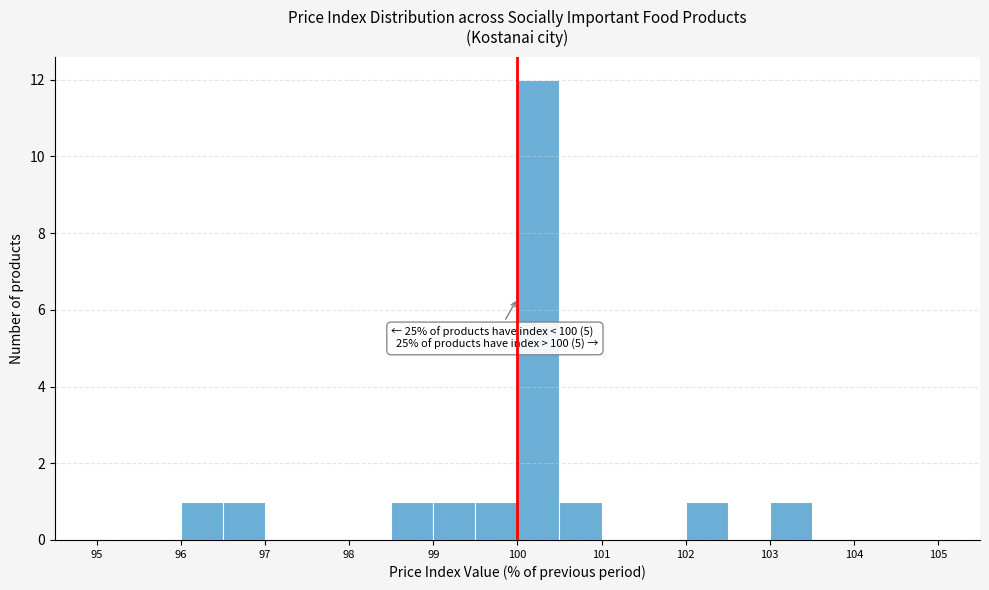

Which range on the x-axis has the tallest bar?

100.0 to 100.5